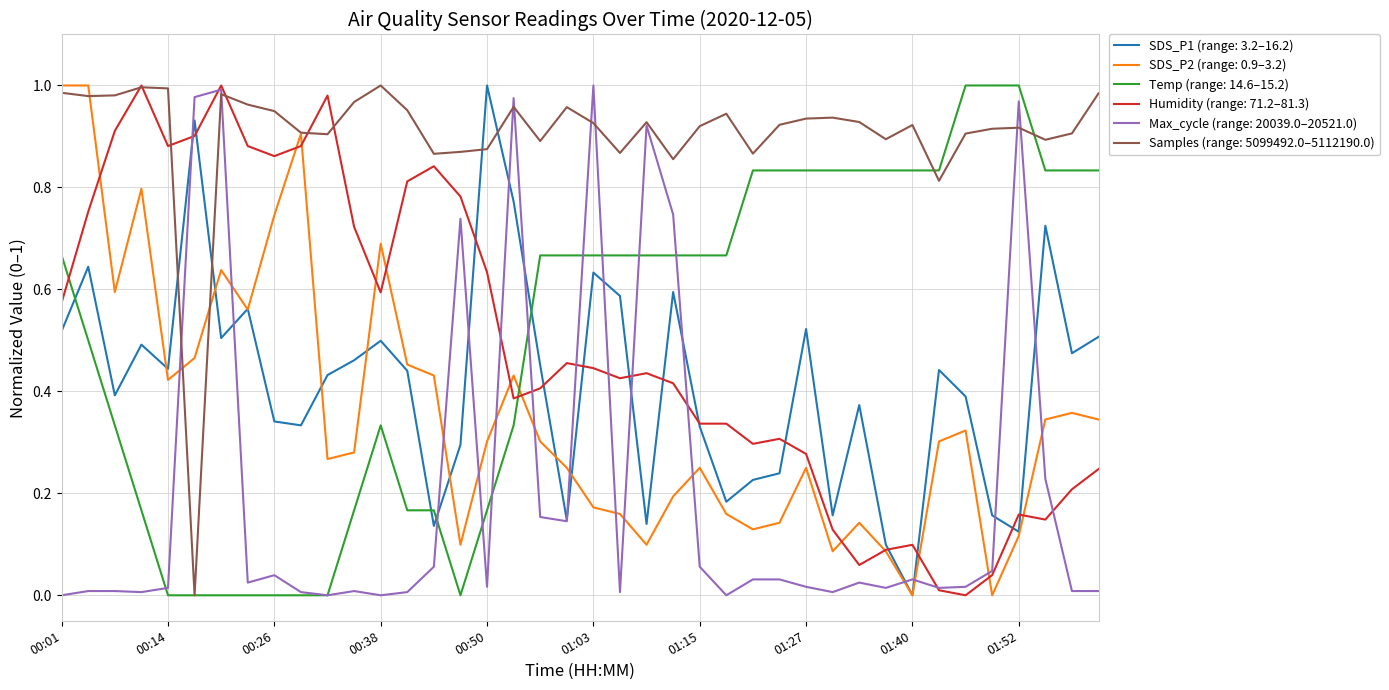

Which series has the largest total across all categories?

Samples (range: 5099492.0–5112190.0)